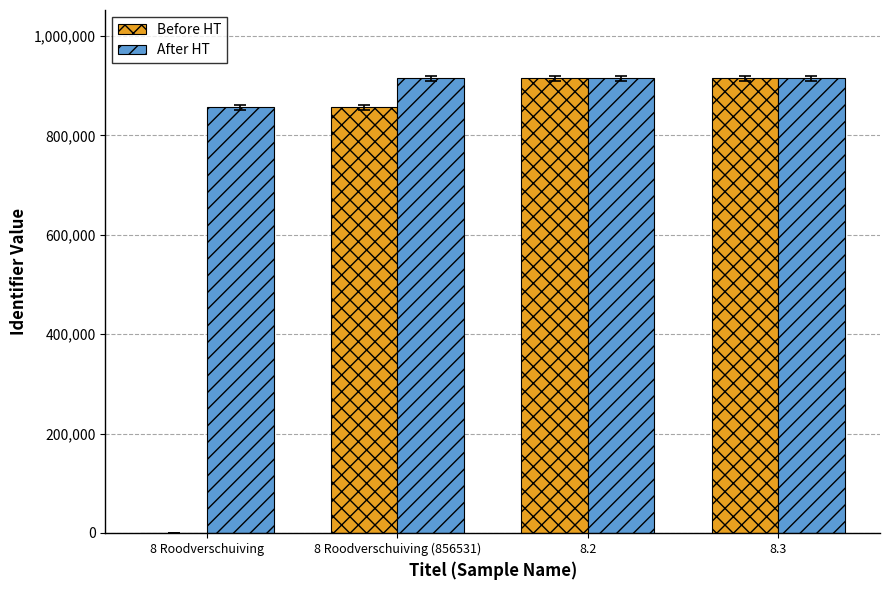

How many categories are shown in the chart?

4